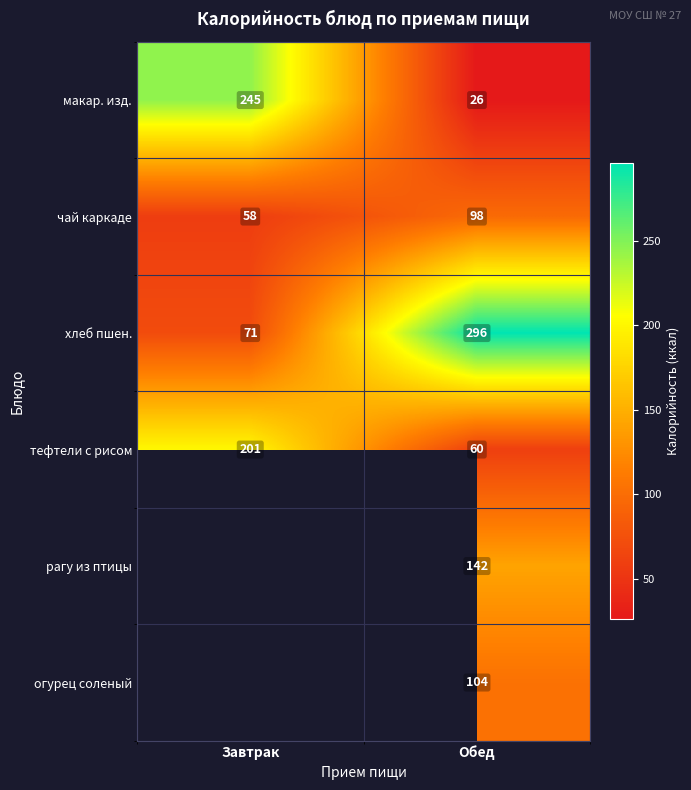

Is the value of чай каркаде at Обед greater than the value of тефтели с рисом at Обед?

Yes